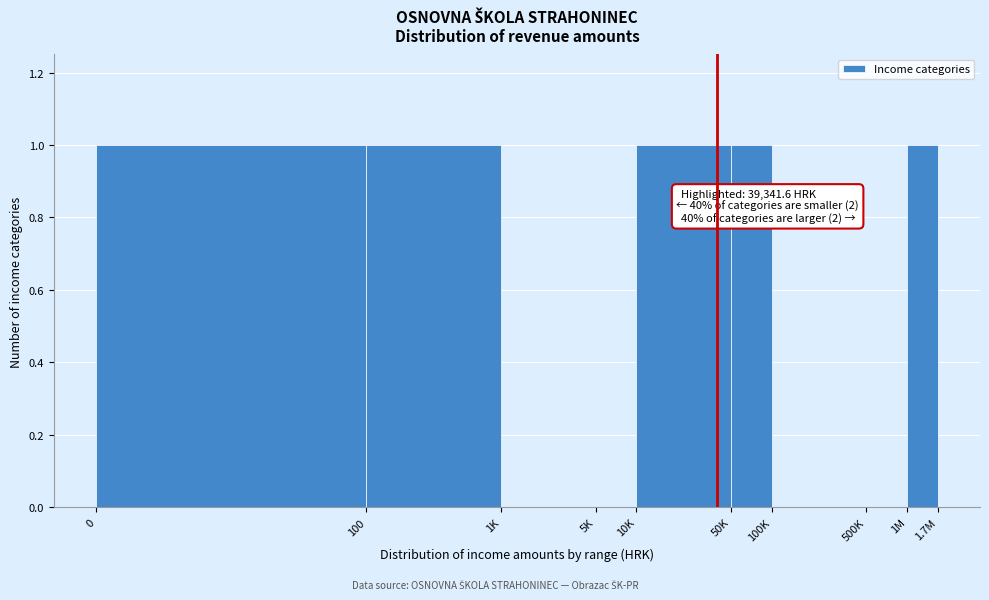

Reading left to right, list all the values displayed in this chart.

0=1	100=1	1K=0	5K=0	10K=1	50K=1	100K=0	500K=0	1M=1